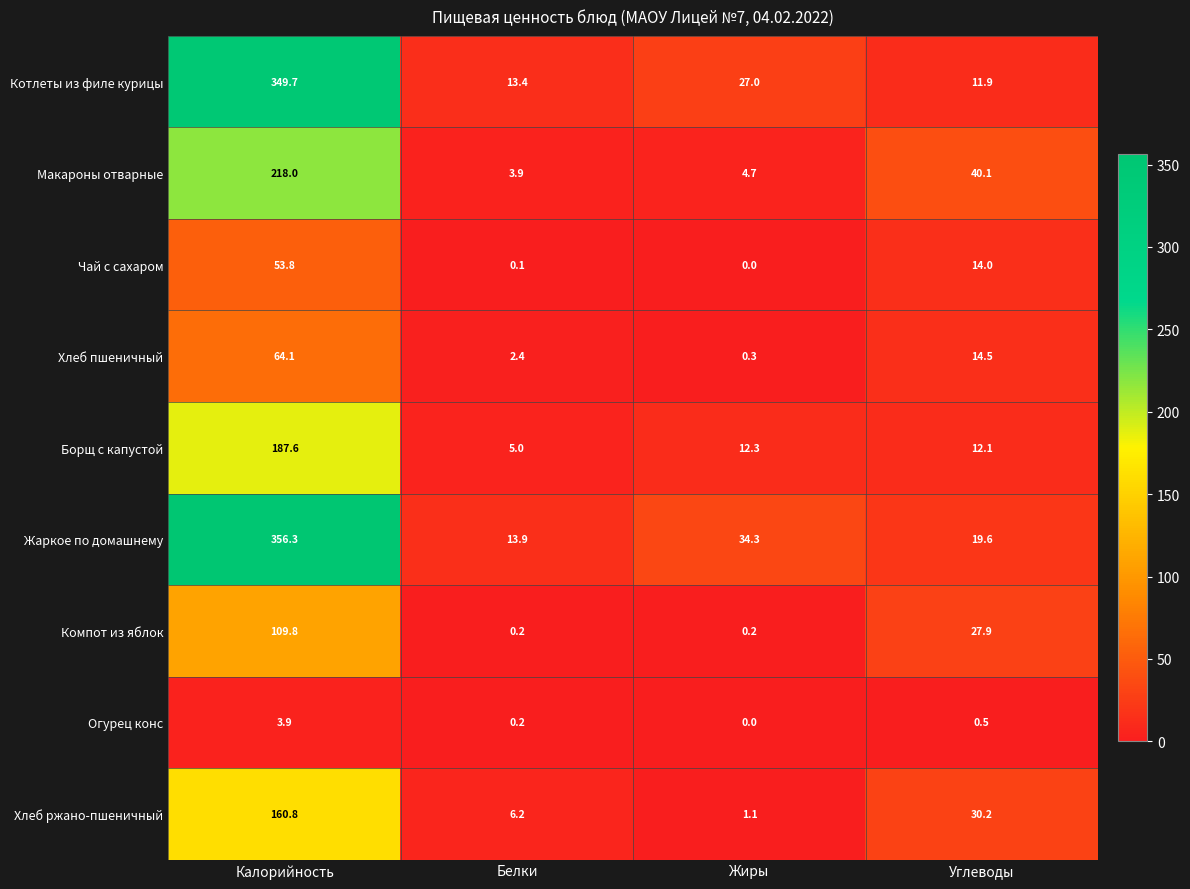

Which series has the largest total across all categories?

Жаркое по домашнему